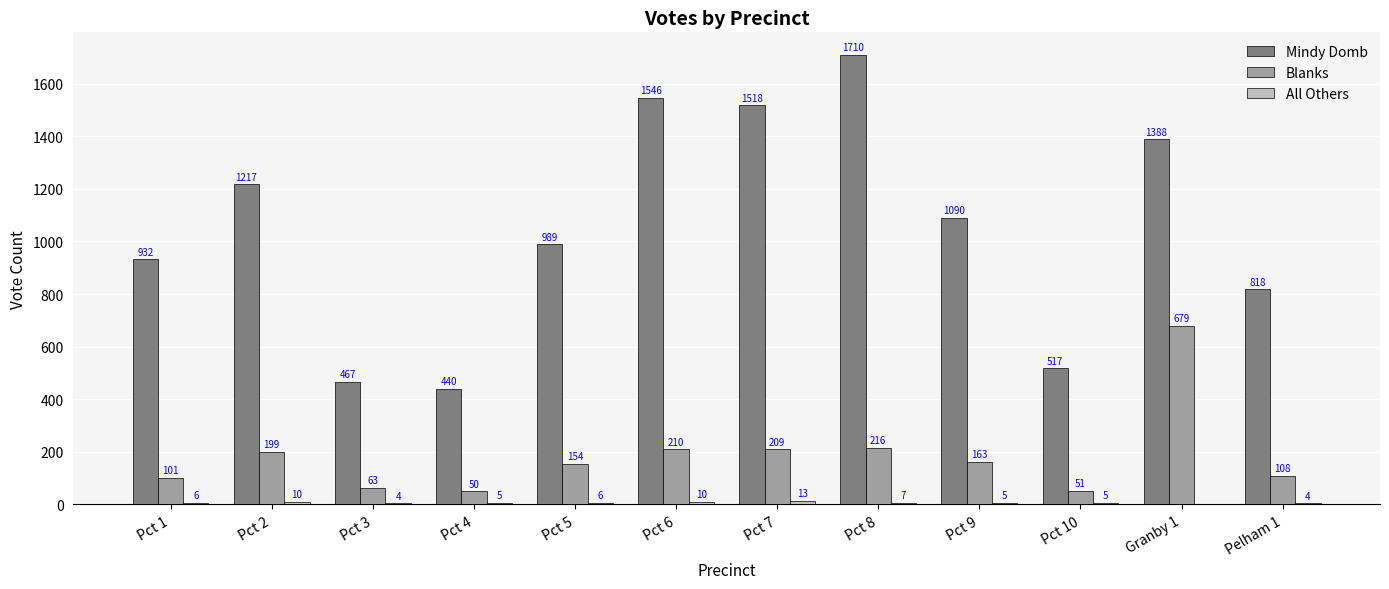

How many distinct data groups are displayed?

3